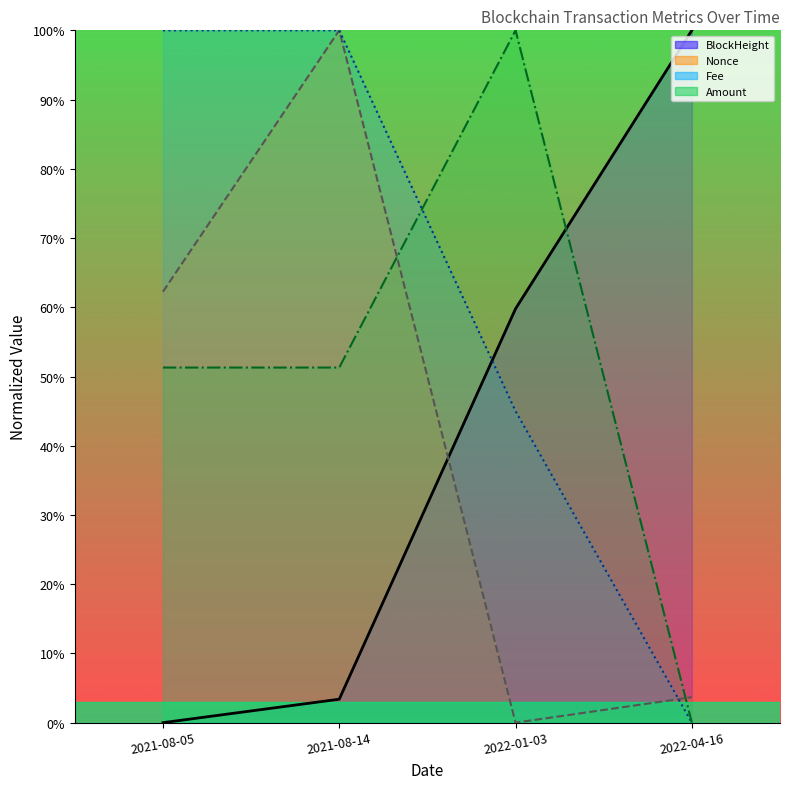

What is the maximum value shown in the chart?

1.0